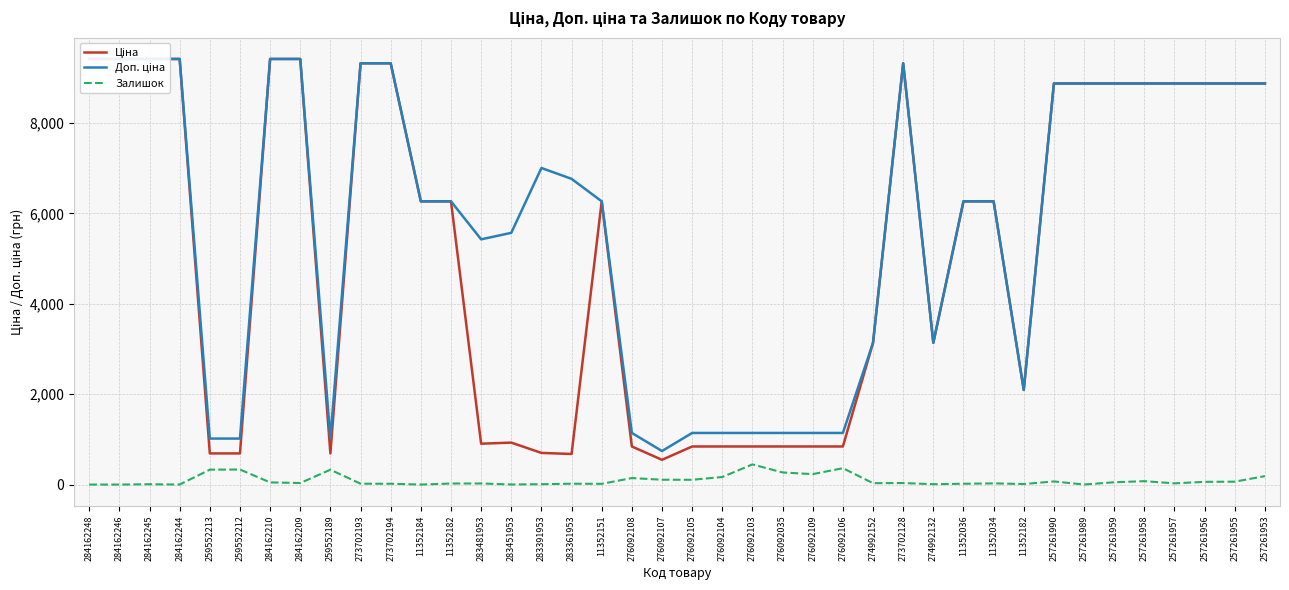

What is the label of the 22nd point from the right?

276092108